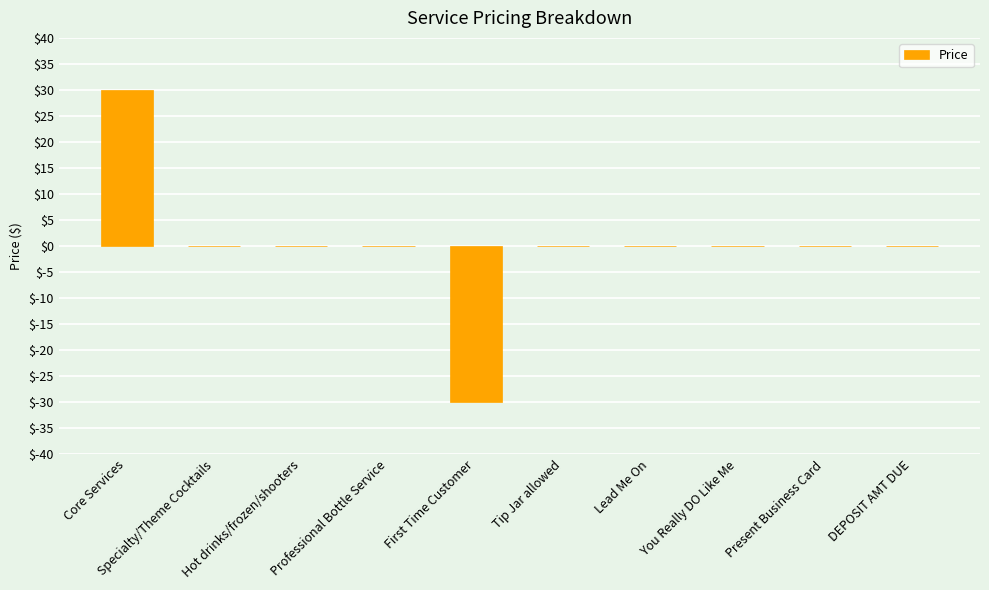

How many distinct data groups are displayed?

1